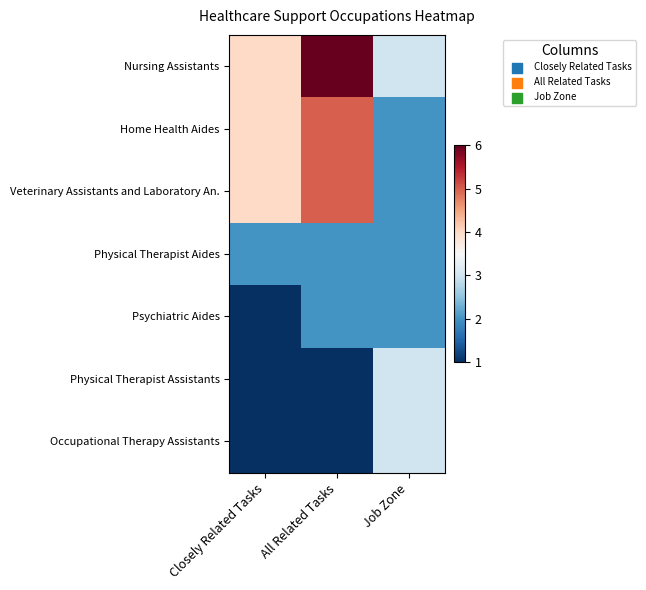

What is the total value across all series at All Related Tasks?

22